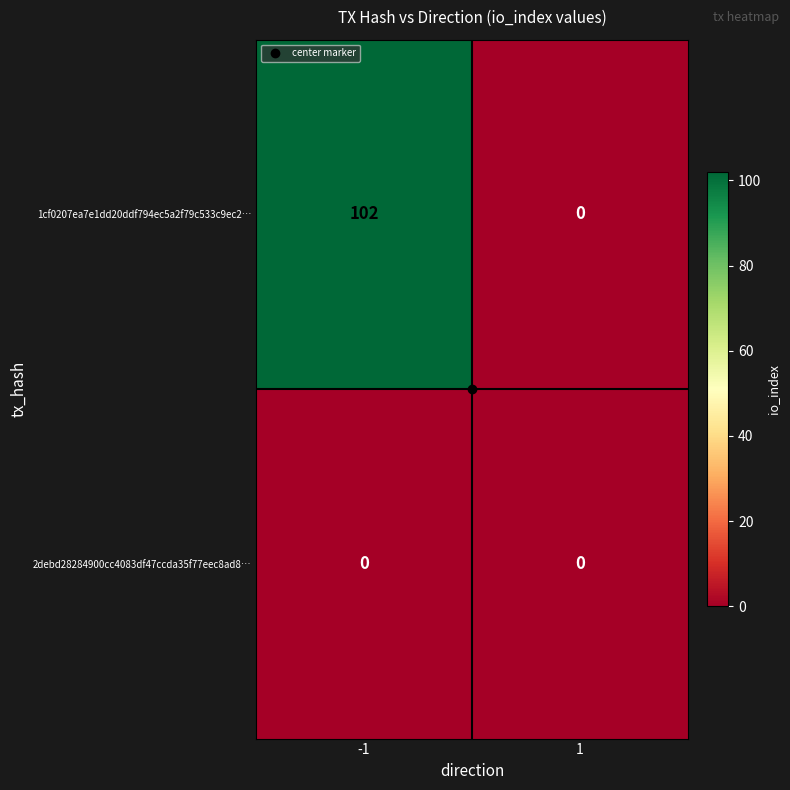

Rank the series by their maximum value, from highest to lowest.

1cf0207ea7e1dd20ddf794ec5a2f79c533c9ec2…, 2debd28284900cc4083df47ccda35f77eec8ad8…